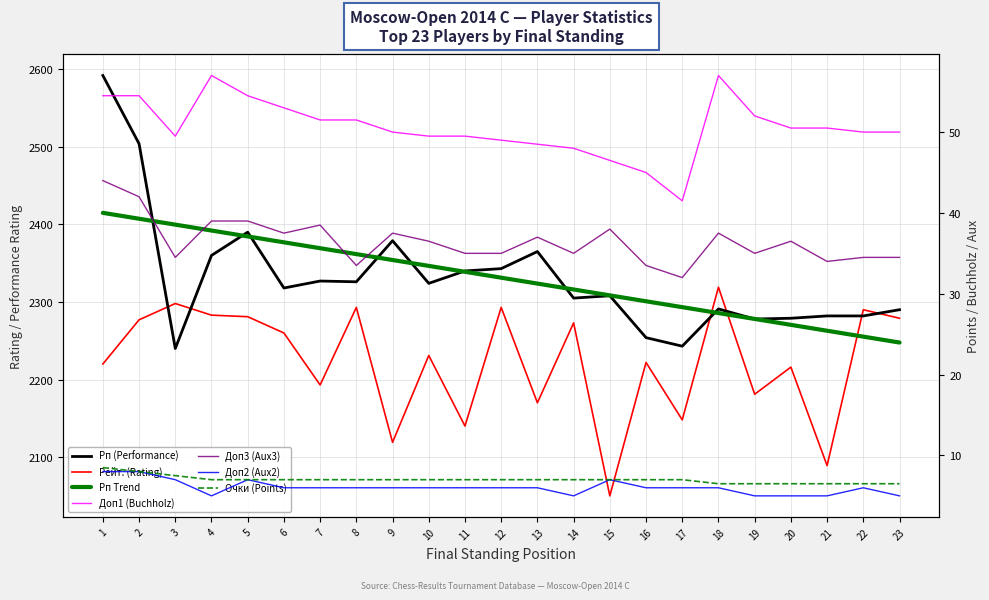

What is the difference between the maximum and minimum values in the Доп3 (Aux3) series?

12.0